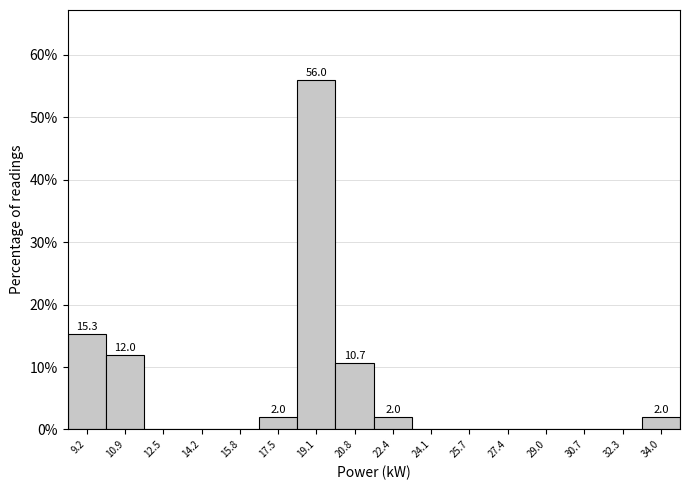

Which range on the x-axis has the tallest bar?

18.30 to 19.95